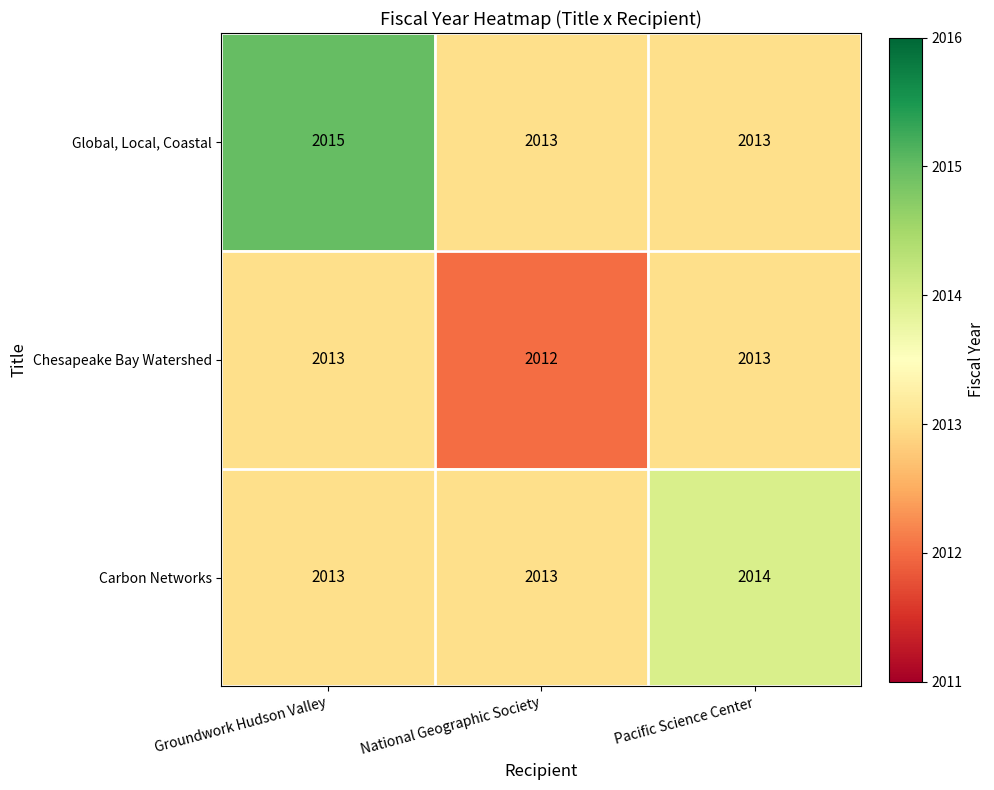

Reading right to left, extract all data points from this chart.

Global, Local, Coastal: 2013	2013	2015
Chesapeake Bay Watershed: 2013	2012	2013
Carbon Networks: 2014	2013	2013